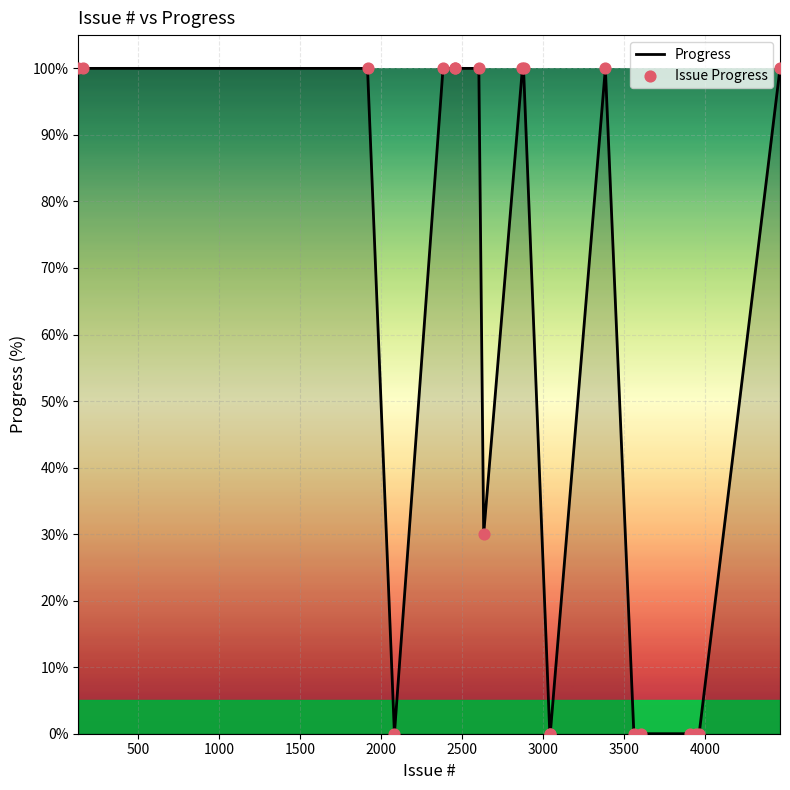

What is the difference between the maximum and minimum values?

100